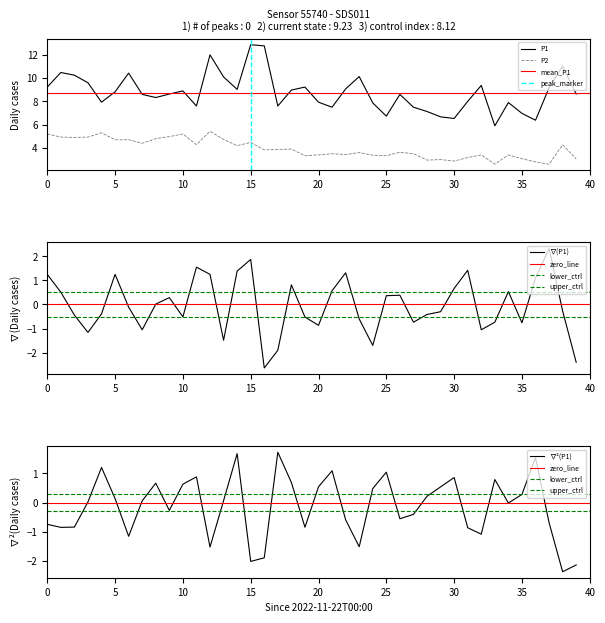

What is the label of the 39th point from the left?

38